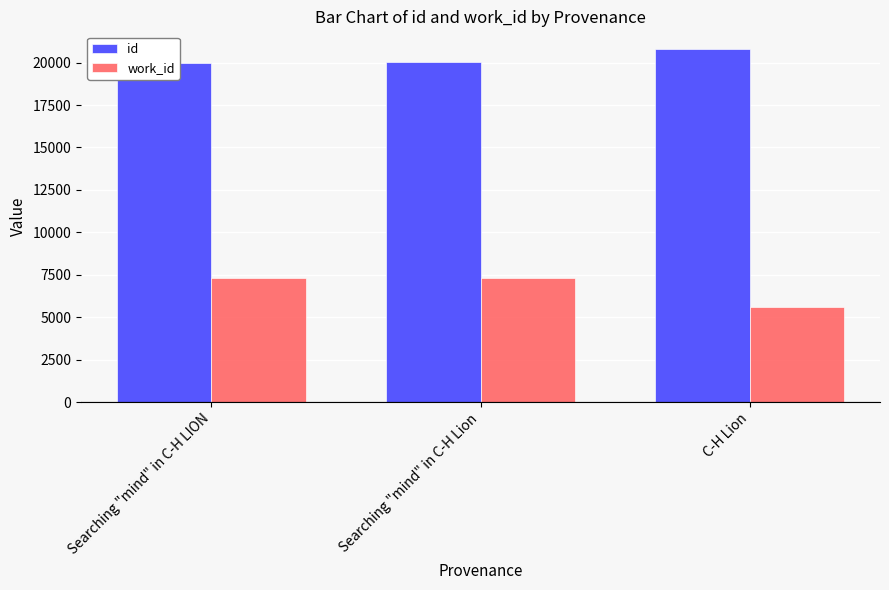

Rank the series by their maximum value, from lowest to highest.

work_id, id